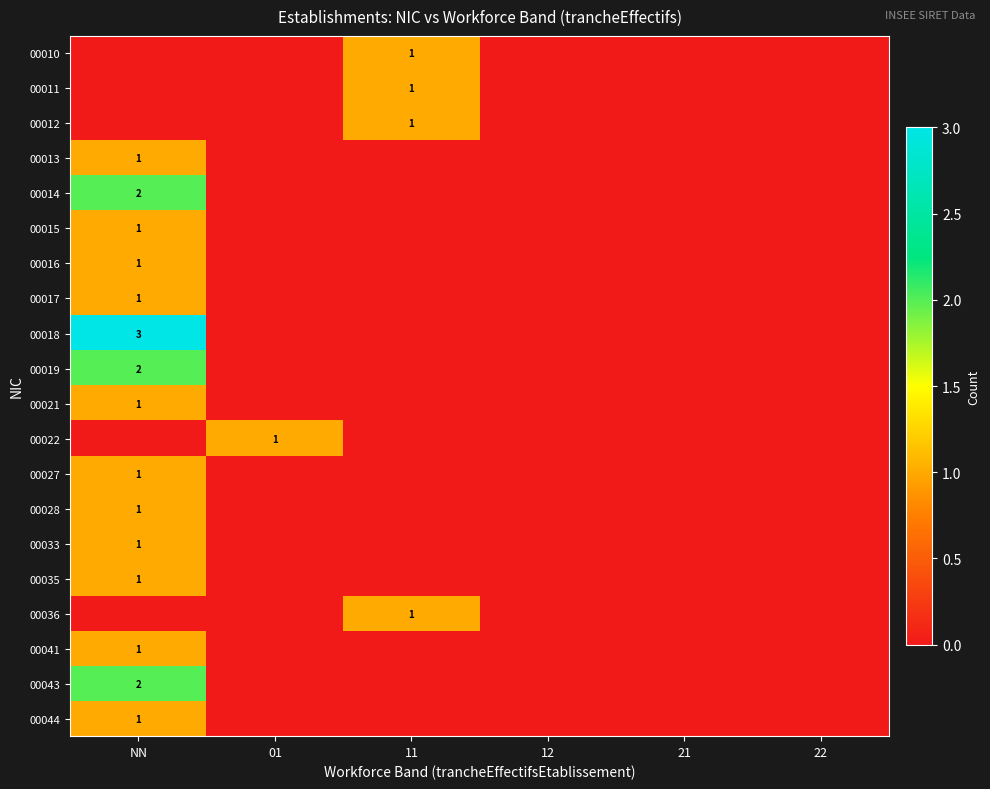

Is it true that 00041 equals 2 at NN?

False